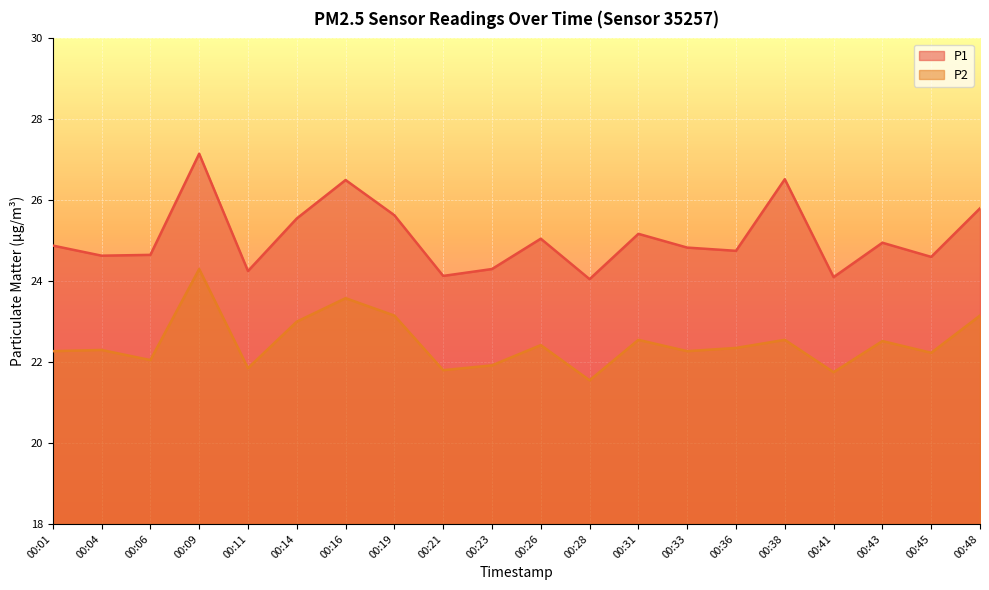

True or false: P2 and P1 cross at least once.

False